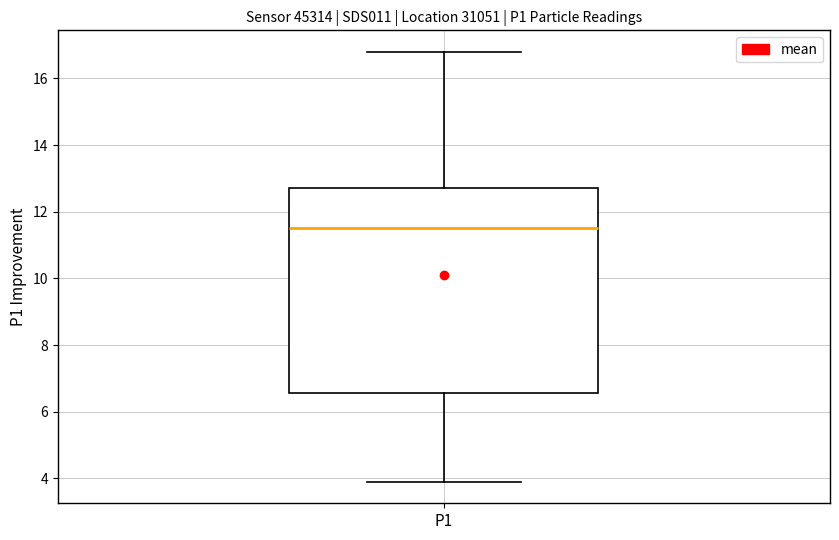

Transcribe this box plot: give where the median line is, the range the box spans, and where the two whiskers end, as read against the y-axis. The values are not printed on the chart, so give them approximately, as read against the axis.

median 11.6, box 6.6 to 12.8, whiskers 4.0 to 16.8